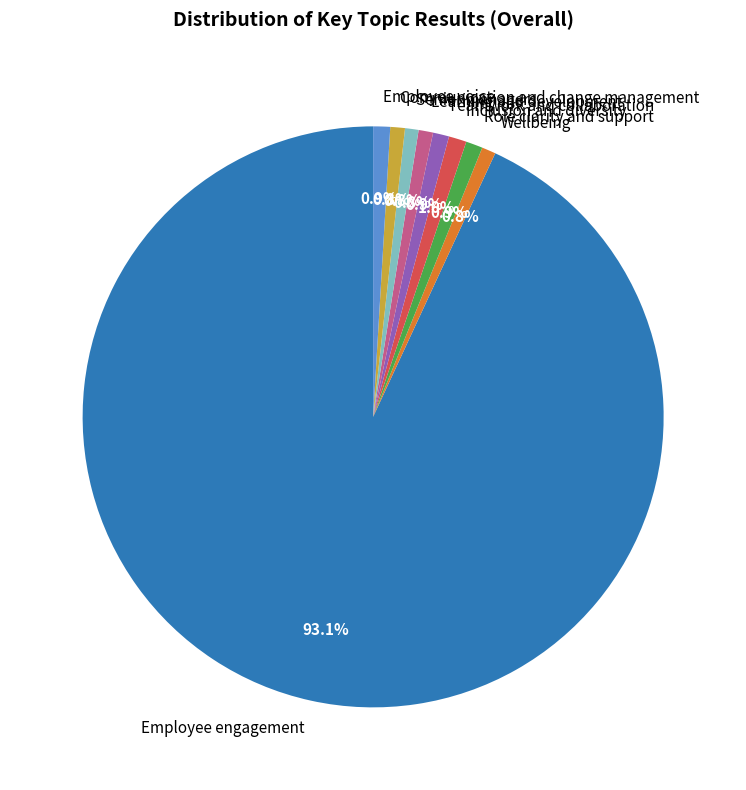

What is the majority slice?

Employee engagement